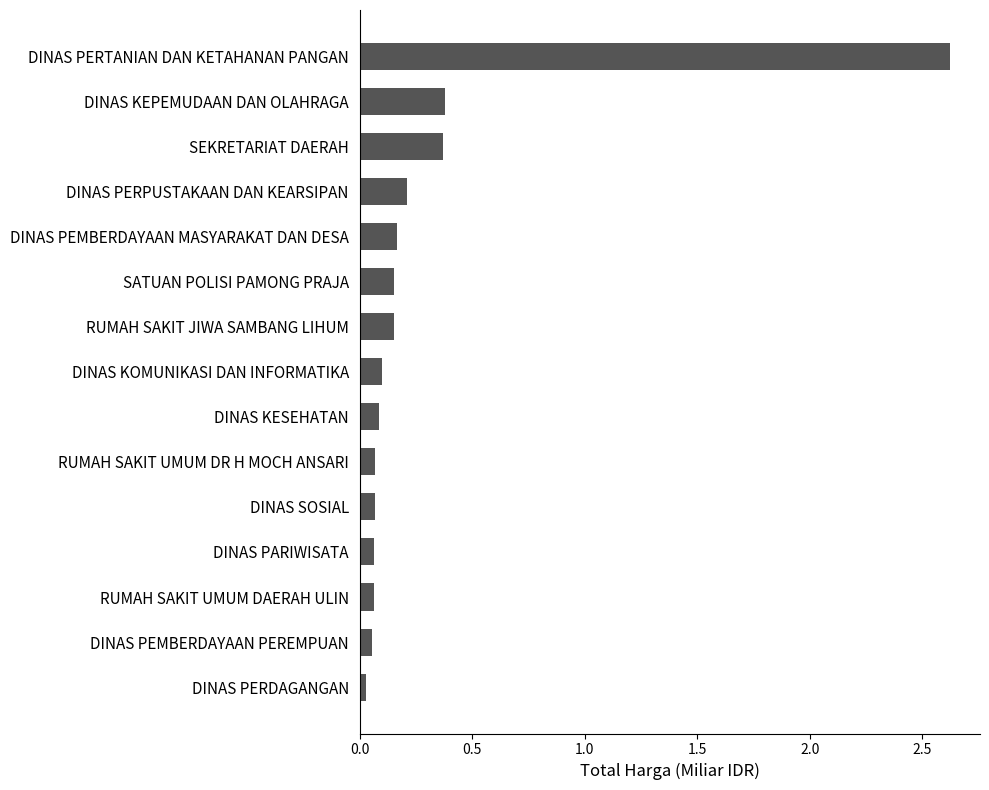

The value at DINAS PEMBERDAYAAN MASYARAKAT DAN DESA is 0.2. True or false?

True